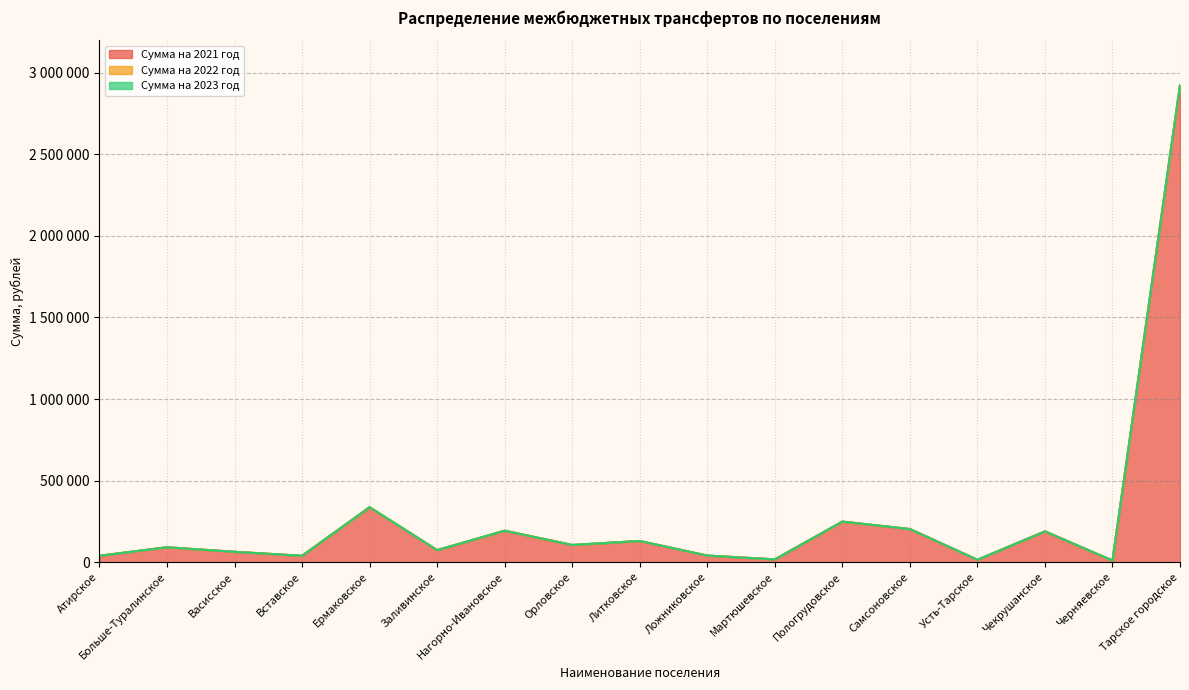

What is the maximum value shown in the chart?

2923922.0